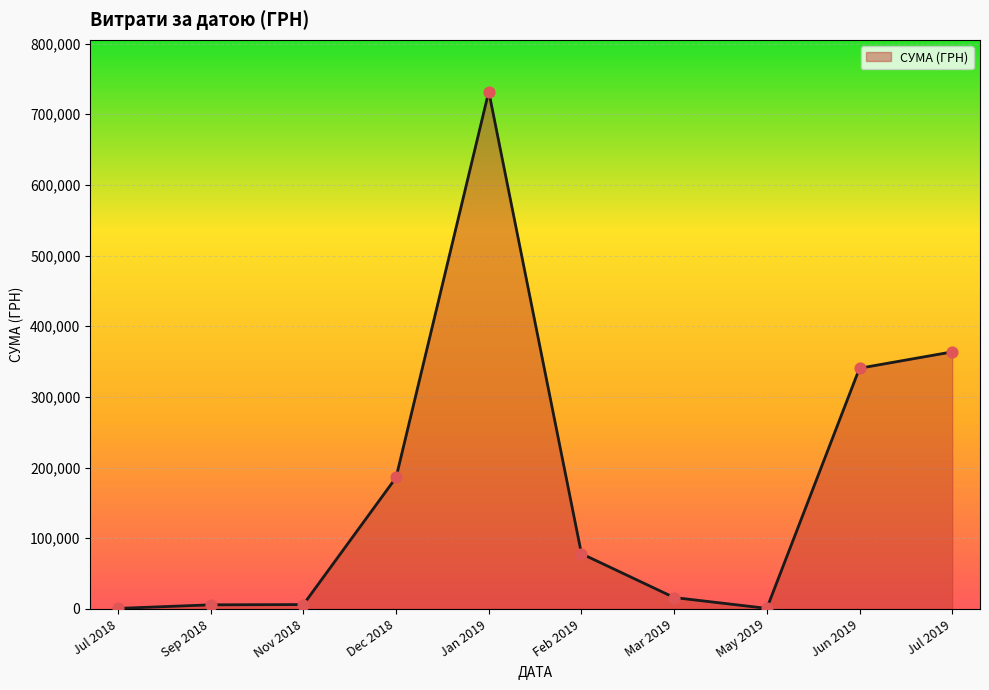

What is the change in value from Jan 2019 to Feb 2019?

-653788.9